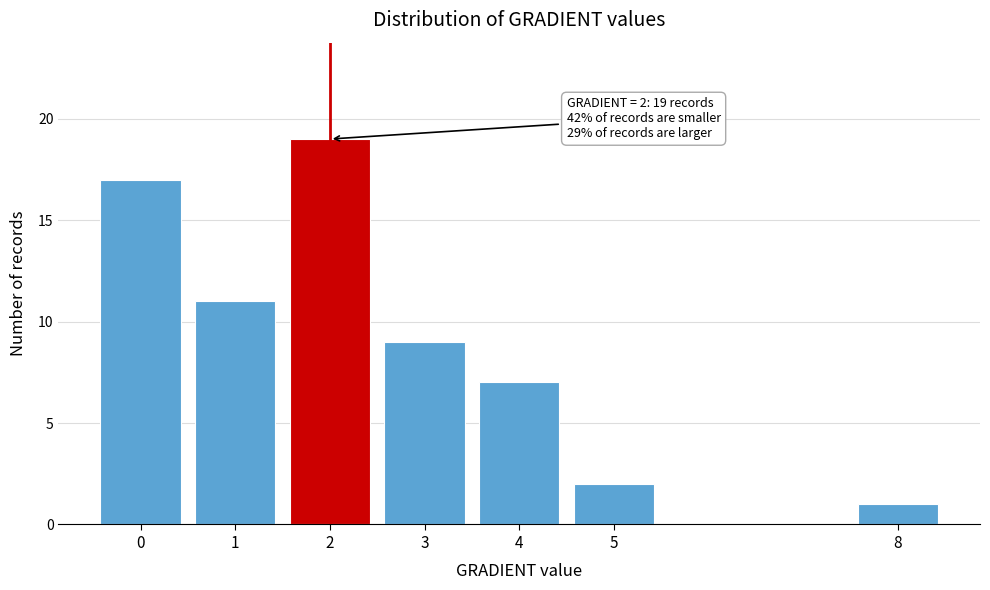

Reading right to left, transcribe all the data shown in this chart.

8=1	5=2	4=7	3=9	2=19	1=11	0=17